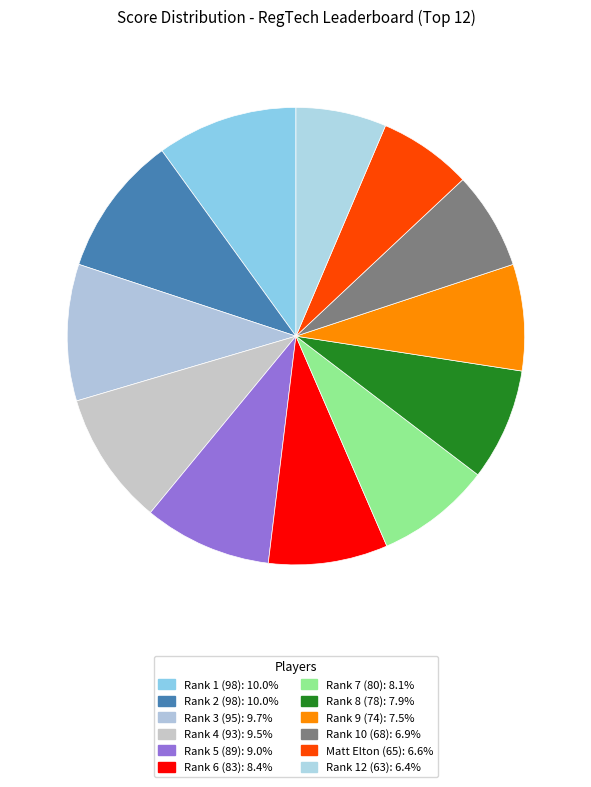

What percentage is the Rank 6 (83) slice, to the nearest percent?

8%